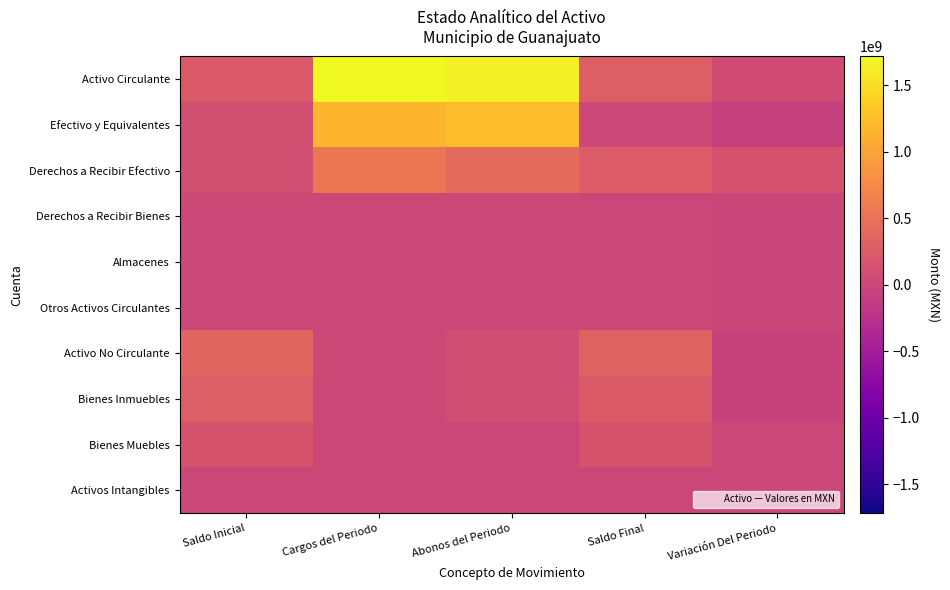

List the series in order of their peak value, highest first.

Activo Circulante, Efectivo y Equivalentes, Derechos a Recibir Efectivo, Activo No Circulante, Bienes Inmuebles, Bienes Muebles, Derechos a Recibir Bienes, Activos Intangibles, Almacenes, Otros Activos Circulantes